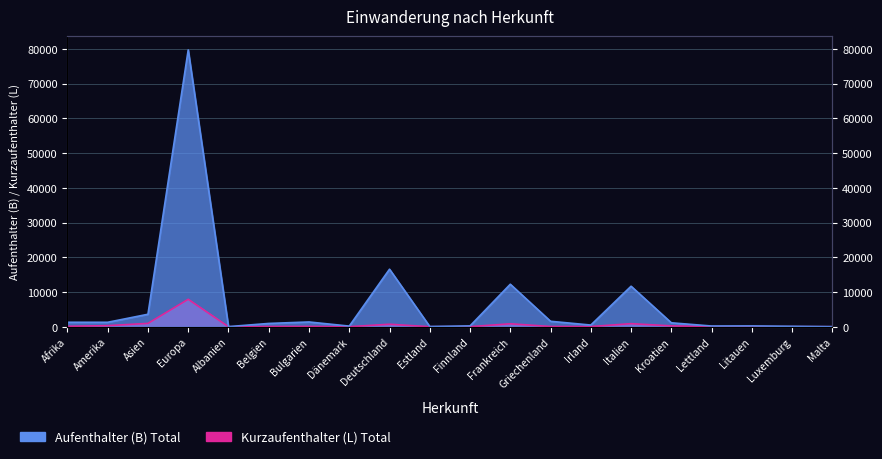

What are all the series names shown in the legend?

Aufenthalter (B) Total, Kurzaufenthalter (L) Total